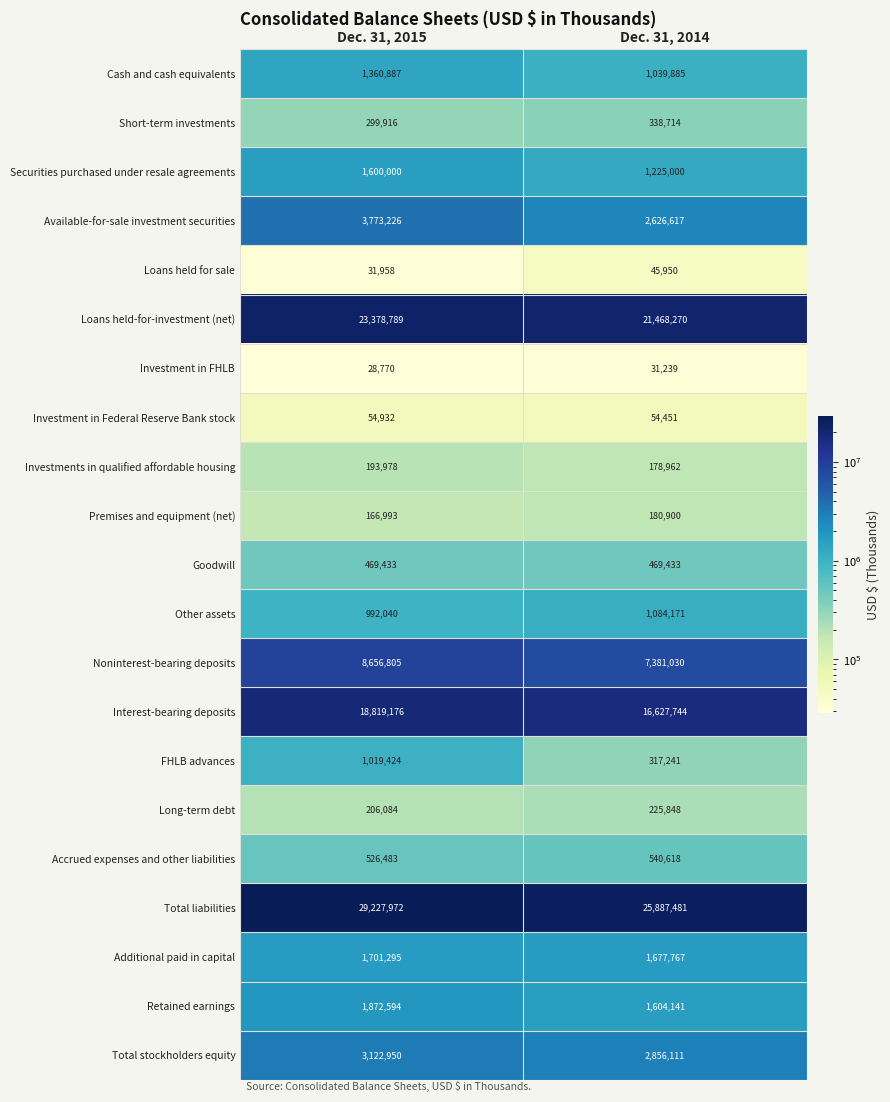

What is the total value across all series at Dec. 31, 2015?

97503705